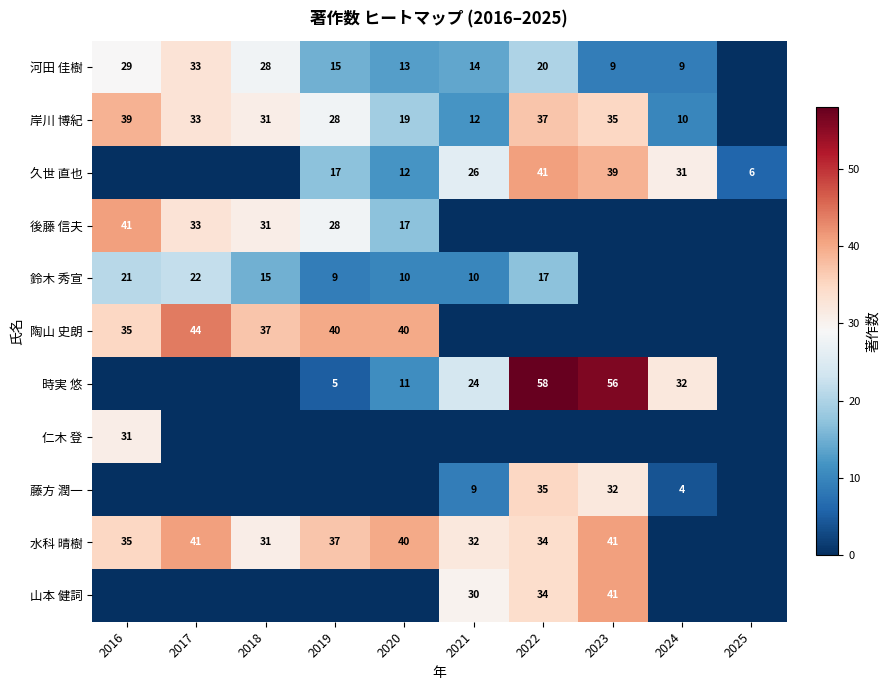

What is the difference between the 時実 悠 values at 2020 and 2021?

13